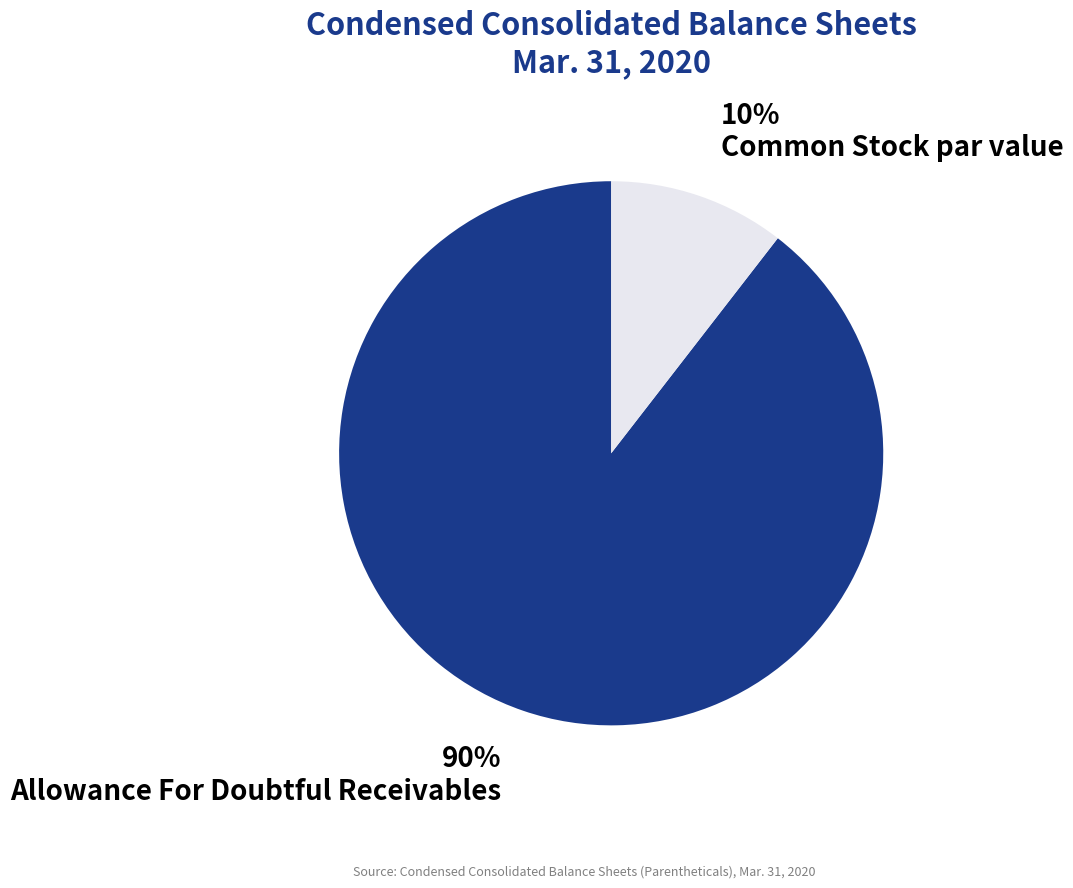

Rank the categories by value from highest to lowest.

Allowance For Doubtful Receivables, Common Stock par value